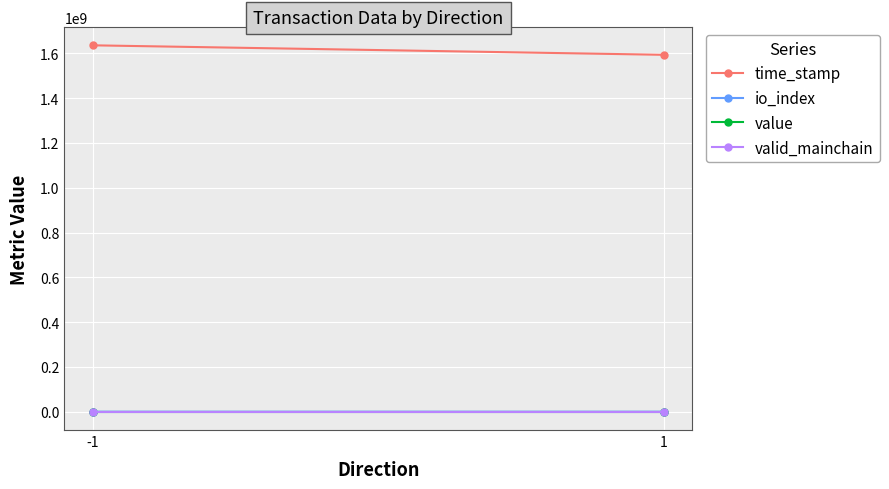

Which has a higher value, -1 or 1?

-1